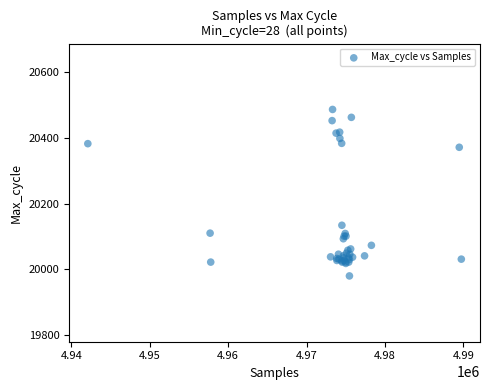

What Y value in the scatter plot is closest to 20233?

20134